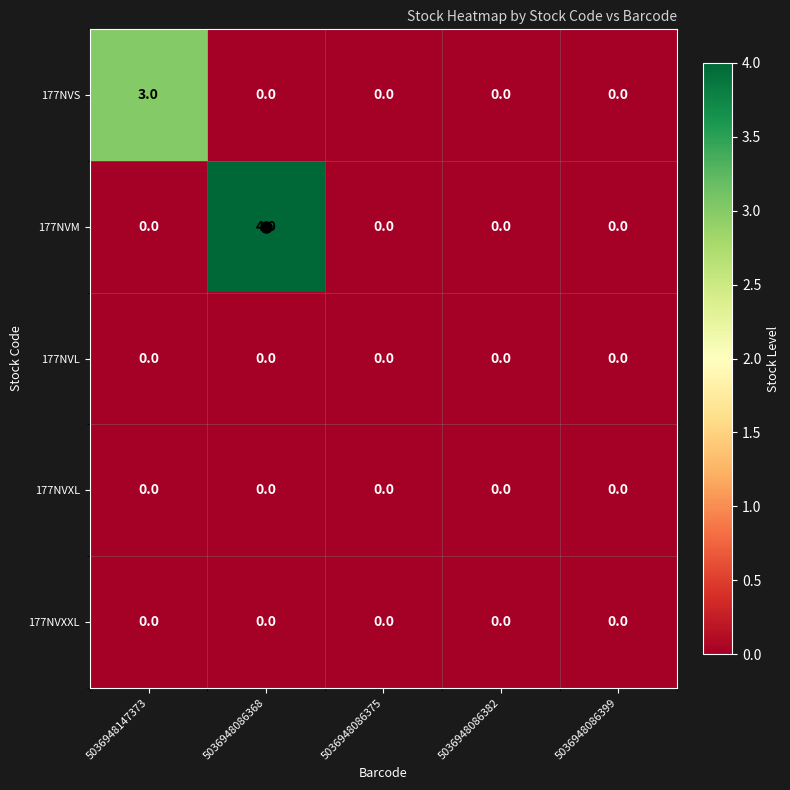

What is the greatest value displayed?

4